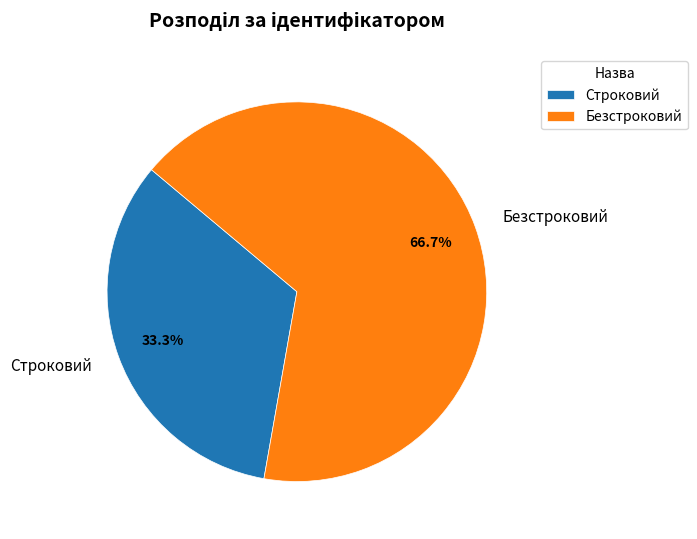

To the nearest percent, what is the difference between the Строковий and Безстроковий slice percentages?

33%